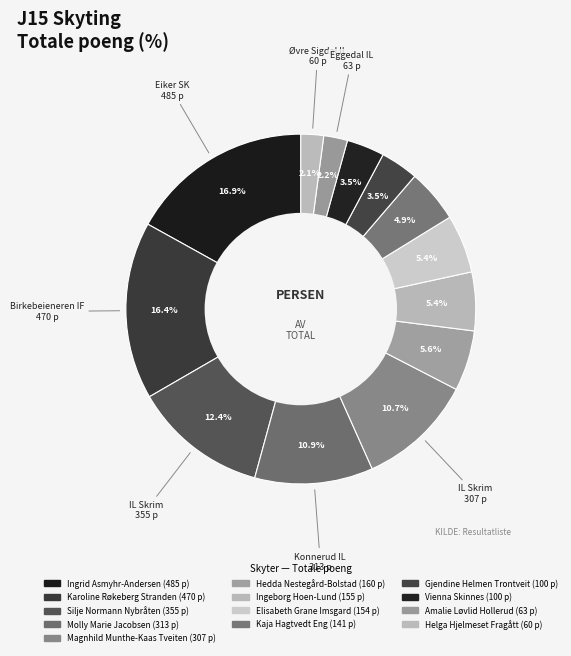

Does Magnhild Munthe-Kaas Tveiten account for over 50% of the chart?

No